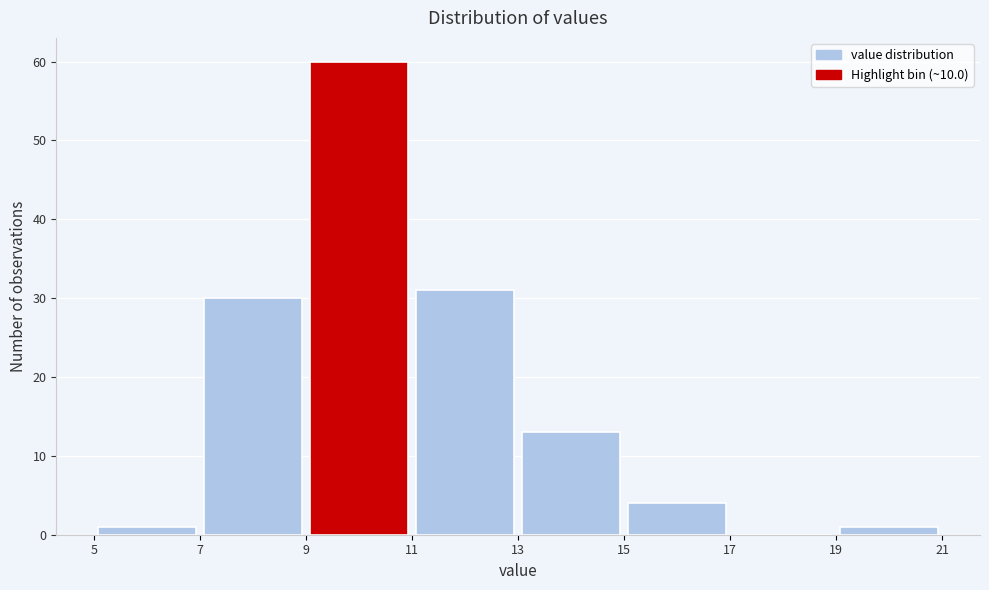

Reading left to right, list every bar in this chart as the range it spans on the x-axis followed by its height. The values are not printed on the chart, so give them approximately, as read against the axis.

5 to 7: 1
7 to 9: 30
9 to 11: 60
11 to 13: 31
13 to 15: 13
15 to 17: 4
17 to 19: 0
19 to 21: 1